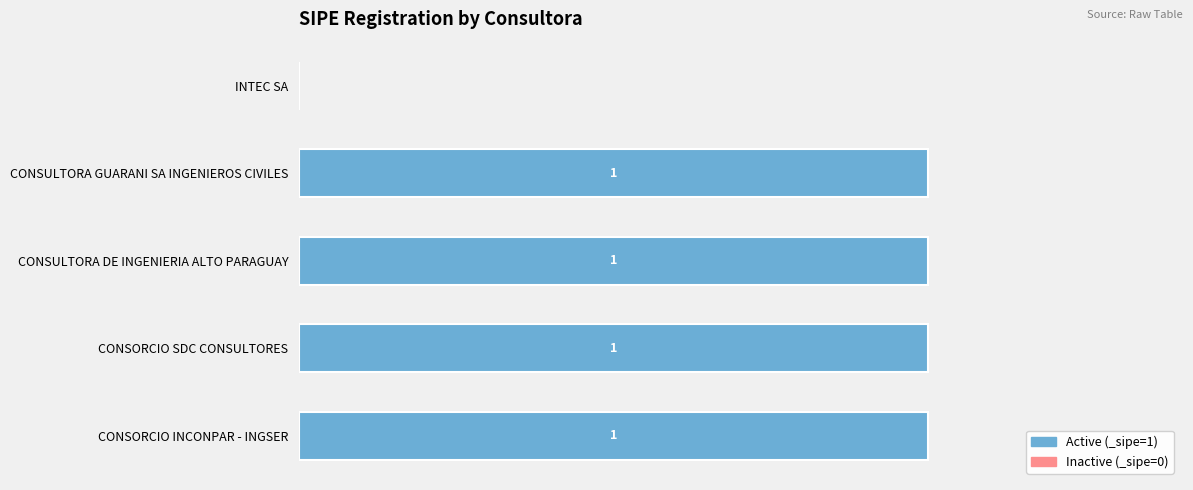

Which has a higher value, CONSULTORA GUARANI SA INGENIEROS CIVILES or INTEC SA?

CONSULTORA GUARANI SA INGENIEROS CIVILES